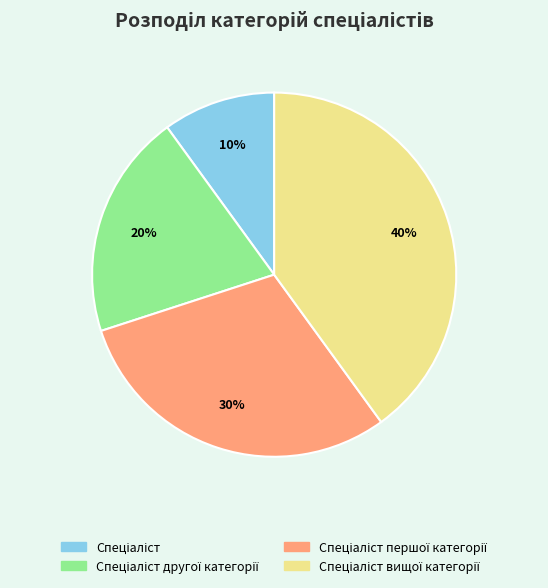

Is there a majority slice in this chart?

No